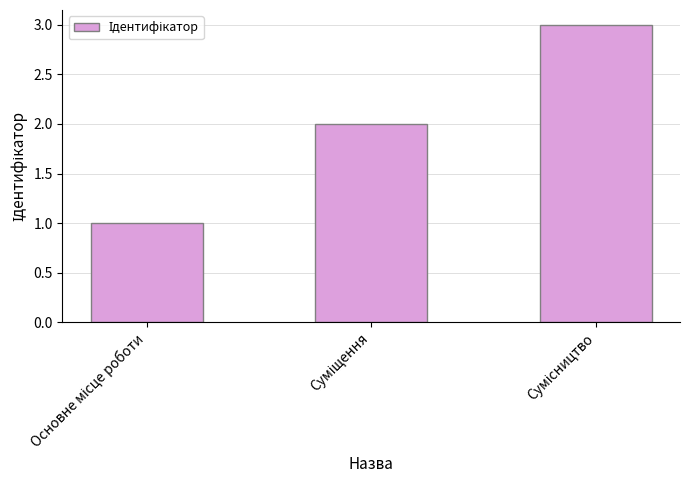

What is the maximum value shown in the chart?

3